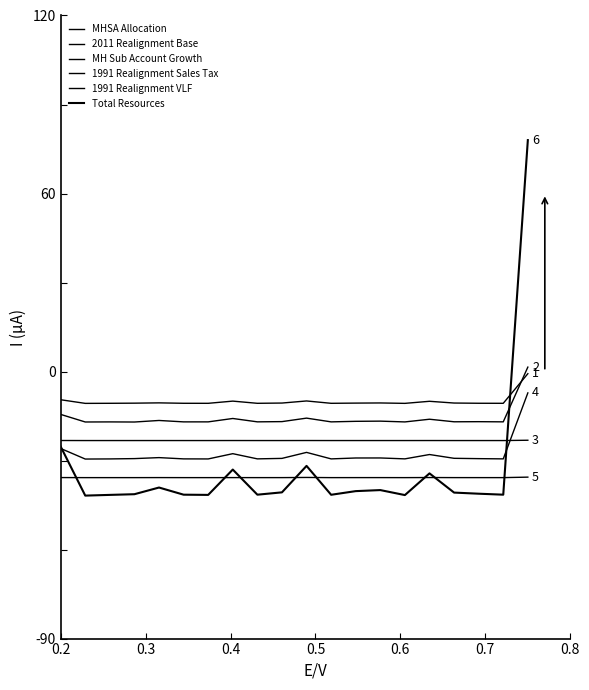

How many lines are shown in the chart?

6